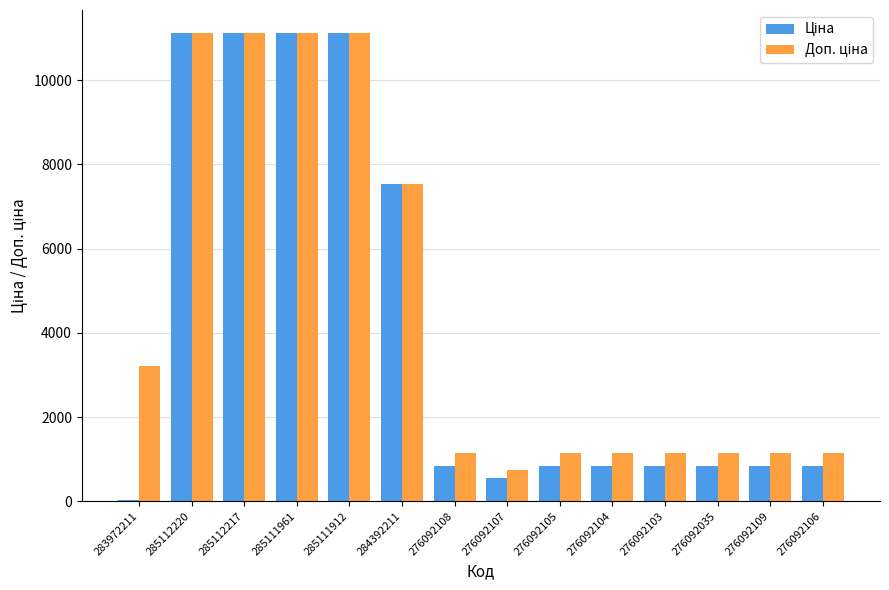

What is the total value across all series at 276092106?

1984.8